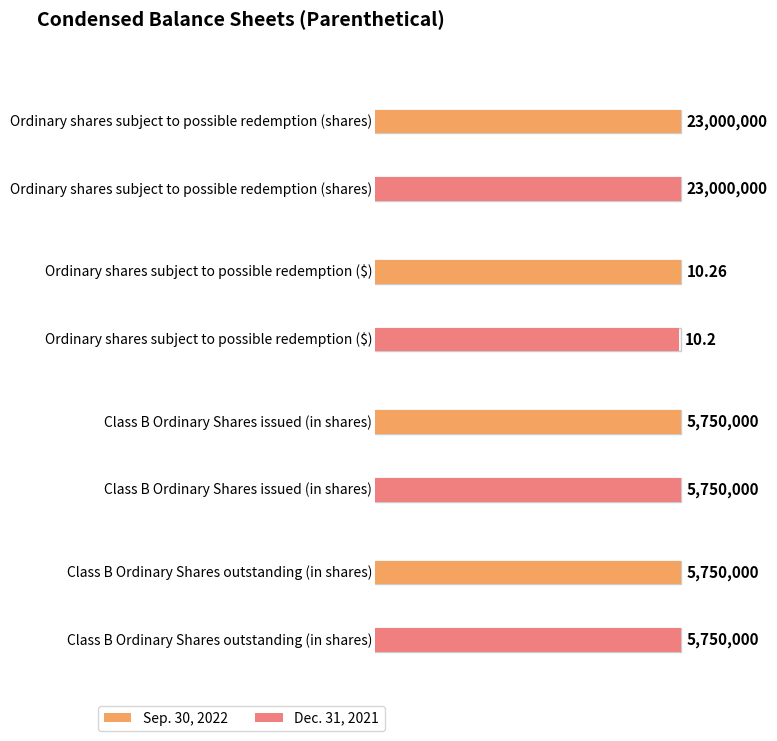

At which label does Sep. 30, 2022 reach its peak?

Ordinary shares subject
to possible redemption (shares)